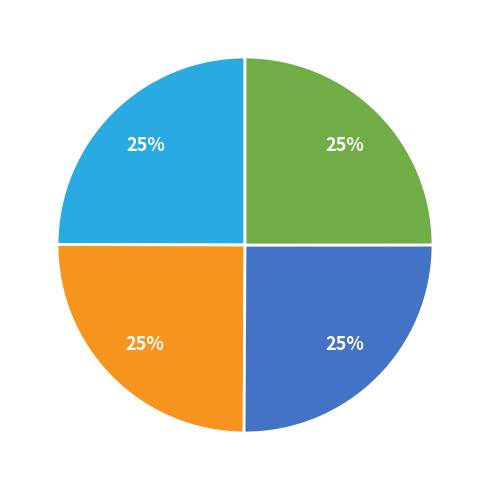

To the nearest percent, what is the average slice percentage?

25%